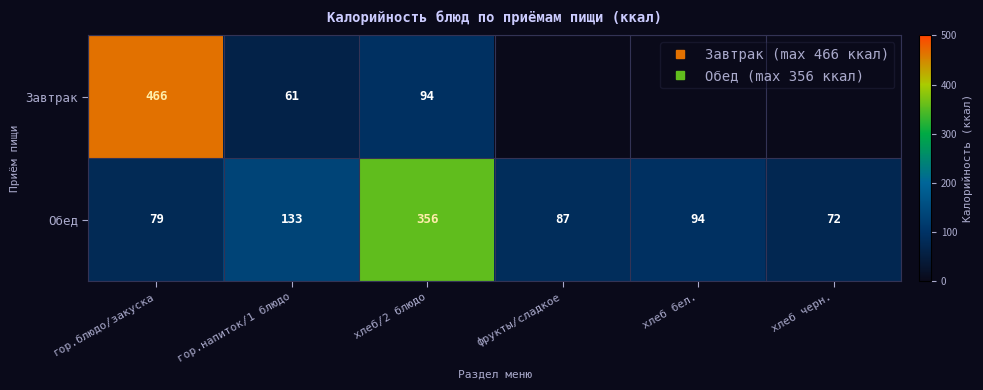

The value of Завтрак at хлеб бел. is 0.0. True or false?

True